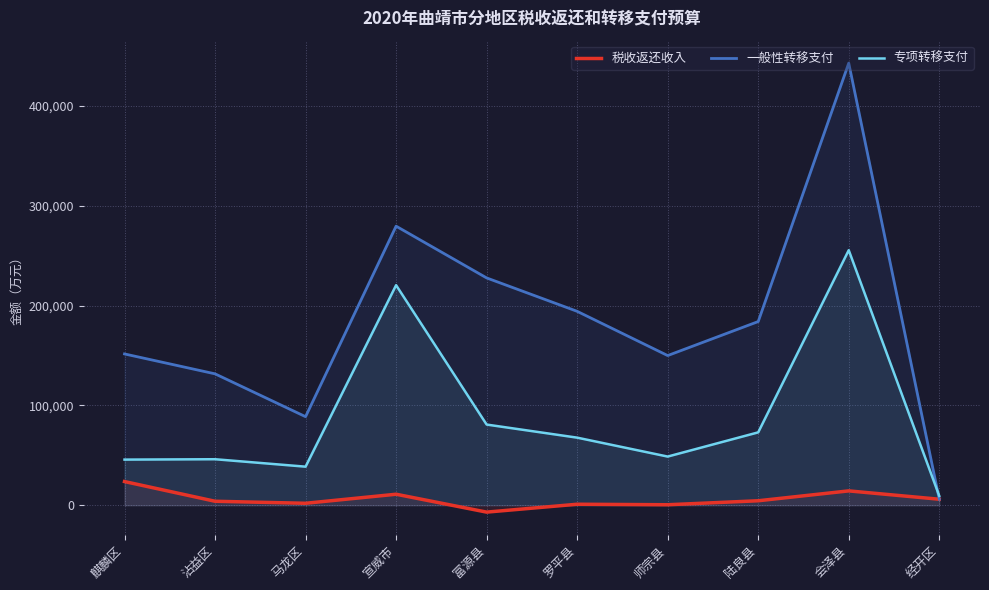

Reading right to left, what are all the values shown in this chart?

税收返还收入: 经开区=6053	会泽县=14414	陆良县=4518	师宗县=528	罗平县=1033	富源县=-6858	宣威市=11060	马龙区=2000	沾益区=4020	麒麟区=23758
一般性转移支付: 经开区=6120	会泽县=442892	陆良县=184031	师宗县=149958	罗平县=194267	富源县=227733	宣威市=279571	马龙区=88745	沾益区=131655	麒麟区=151589
专项转移支付: 经开区=9376	会泽县=255500	陆良县=73039	师宗县=48782	罗平县=67736	富源县=80849	宣威市=220464	马龙区=38667	沾益区=46123	麒麟区=45744